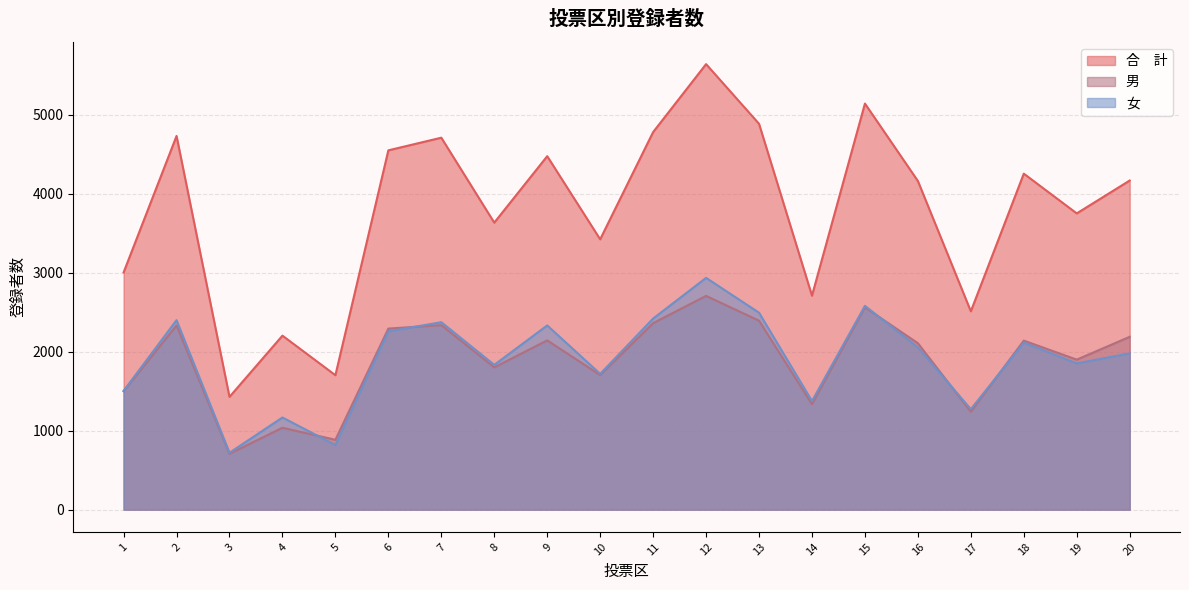

How many distinct data groups are displayed?

3